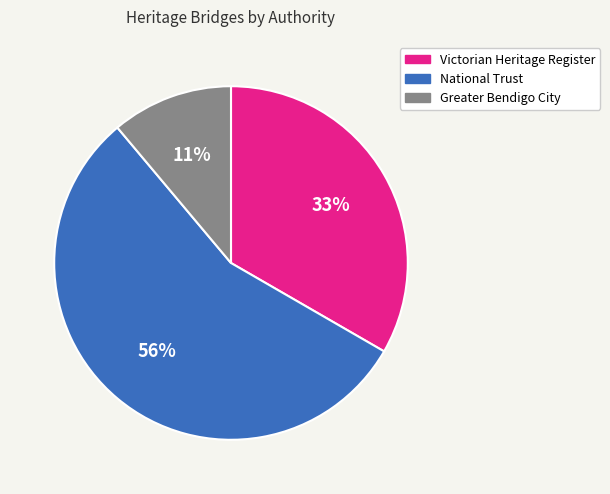

How many segments does this pie chart have?

3